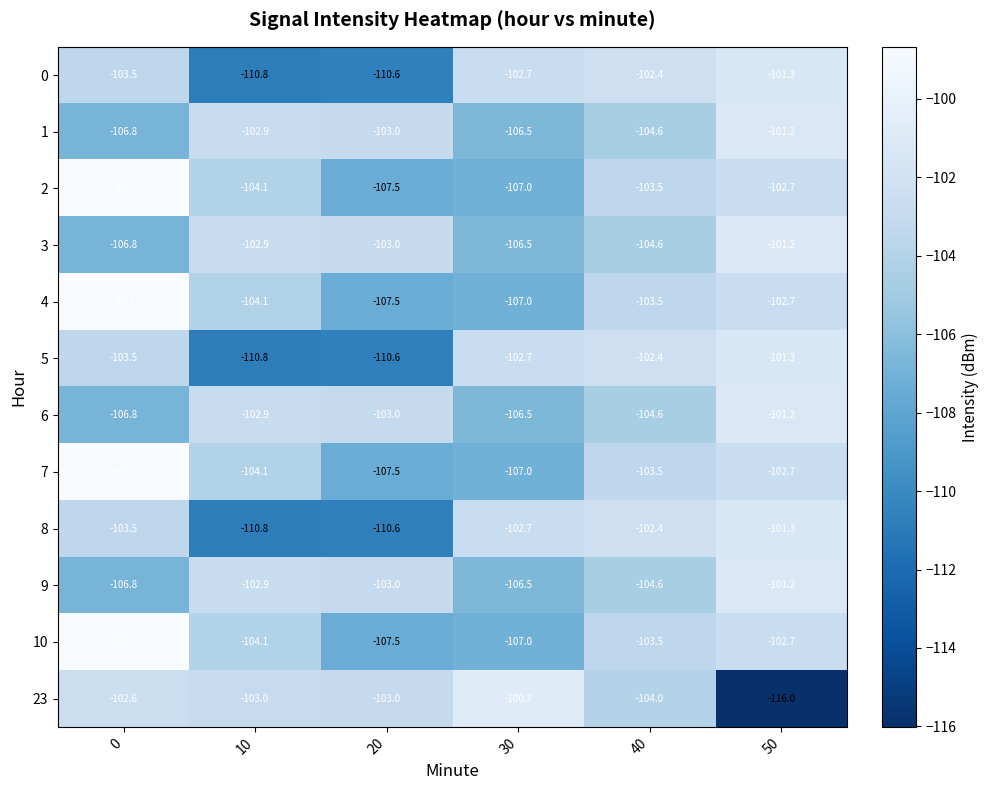

What is the total value across all series at 0?

-1235.1